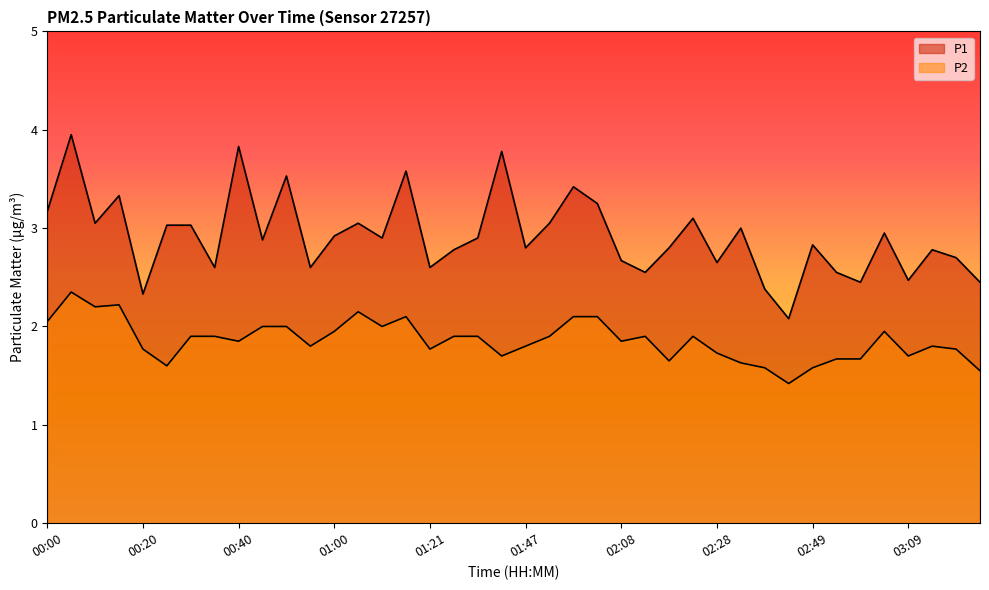

What is the smallest value displayed?

1.4